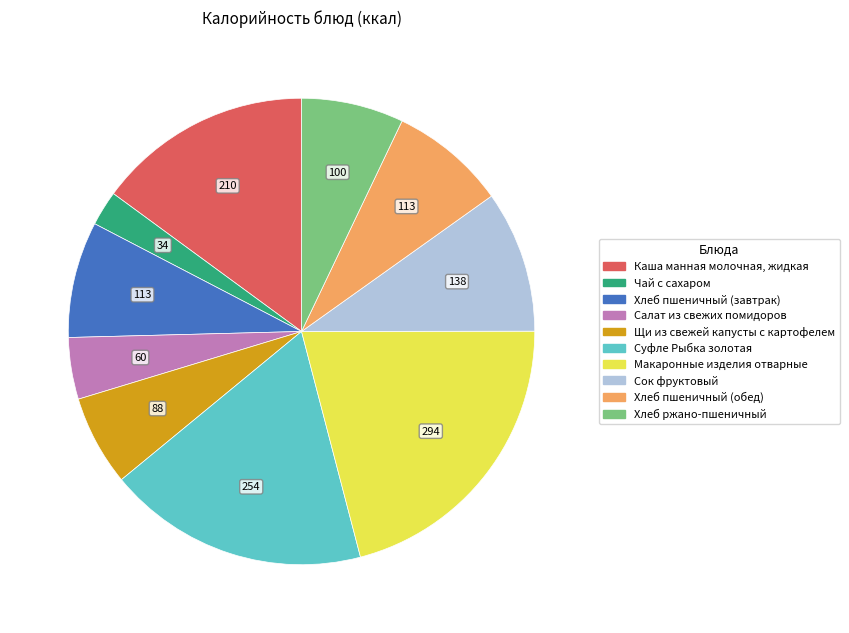

Is the sum of Хлеб пшеничный (завтрак) and Каша манная молочная, жидкая greater than half?

No